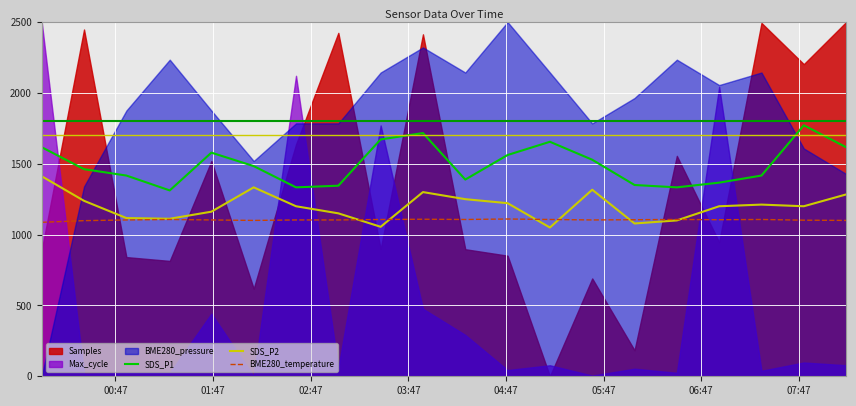

True or false: SDS_P2 and SDS_P1 intersect in this chart.

False